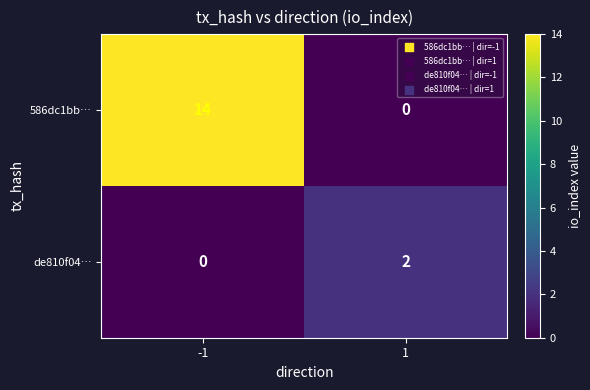

The 586dc1bb… series shows 4 at -1. True or false?

False